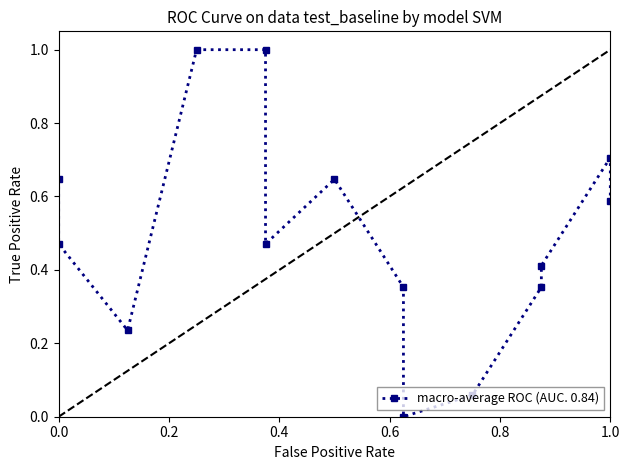

What is the difference between the maximum and minimum values?

1.0